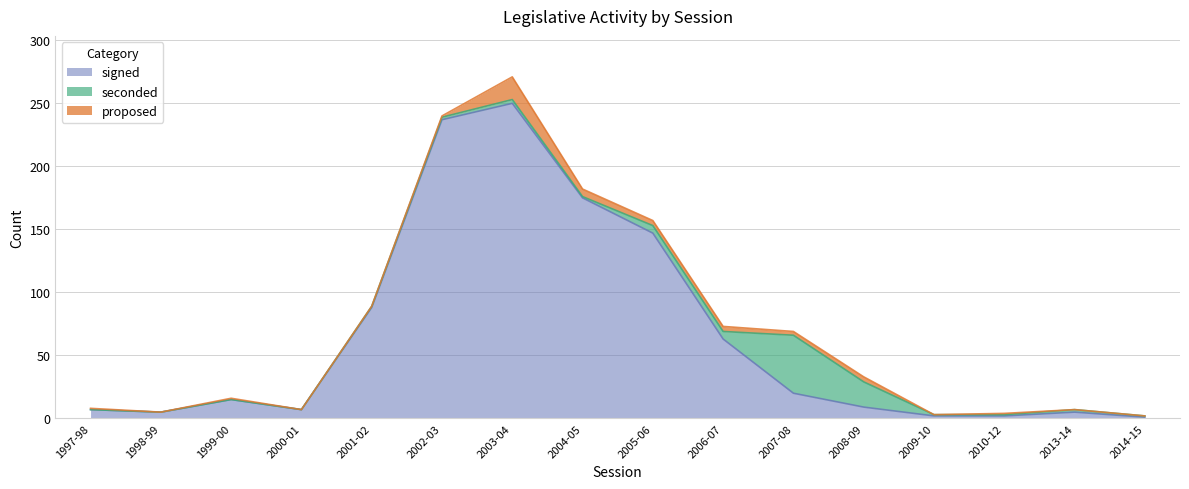

What is the total value across all series at 2007-08?

69